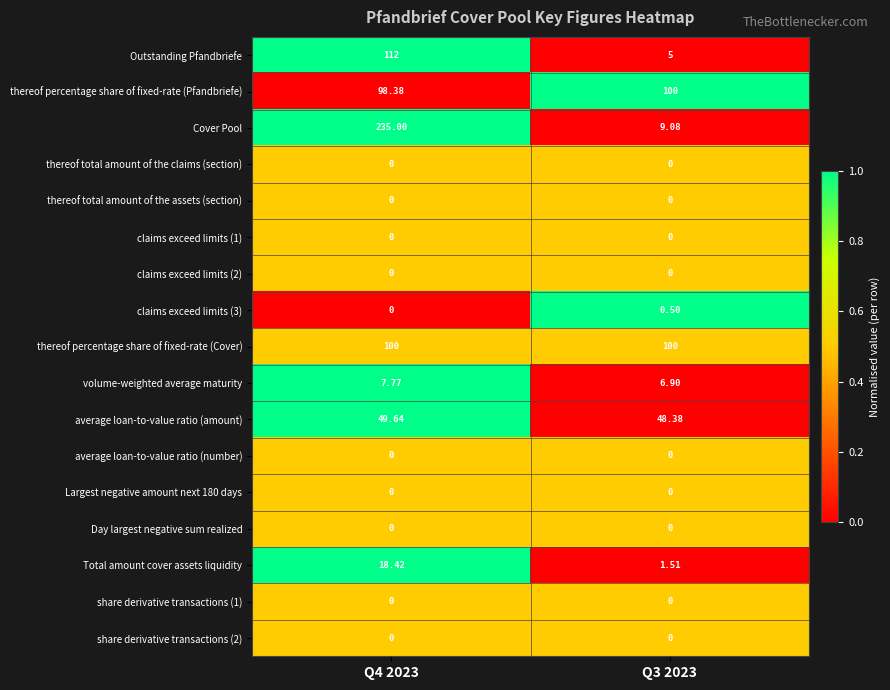

Is the value of thereof percentage share of fixed-rate (Cover) at Q4 2023 greater than the value of average loan-to-value ratio (number) at Q4 2023?

Yes